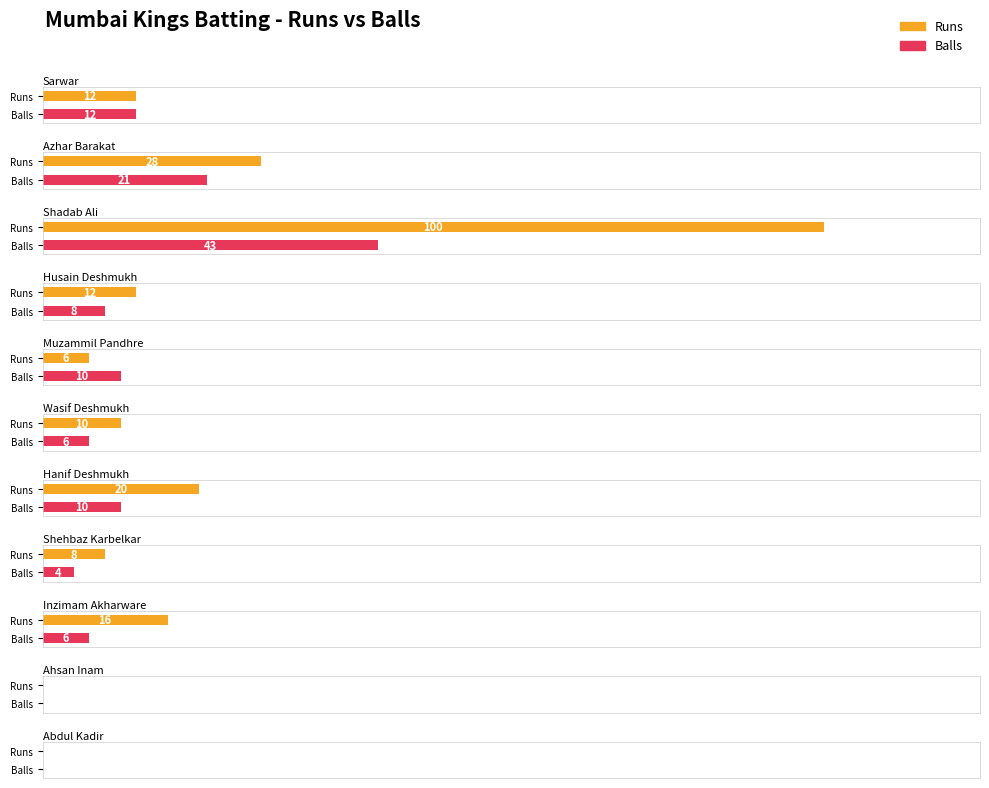

What is the difference between the Balls values at Muzammil Pandhre and Shehbaz Karbelkar?

6